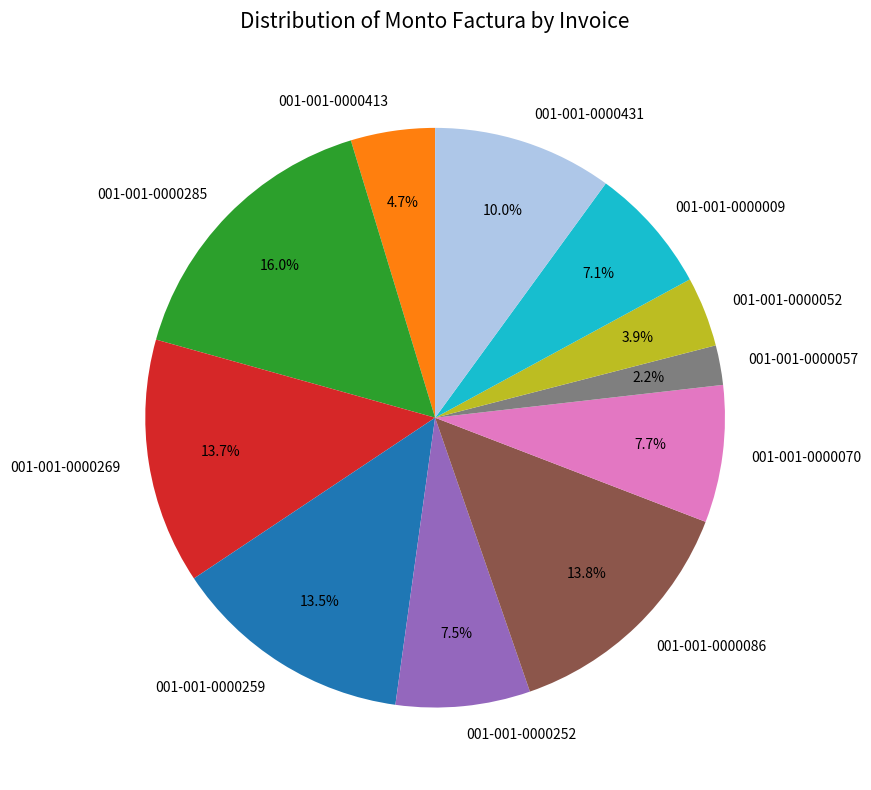

True or false: 001-001-0000413 accounts for 5% of the total.

True